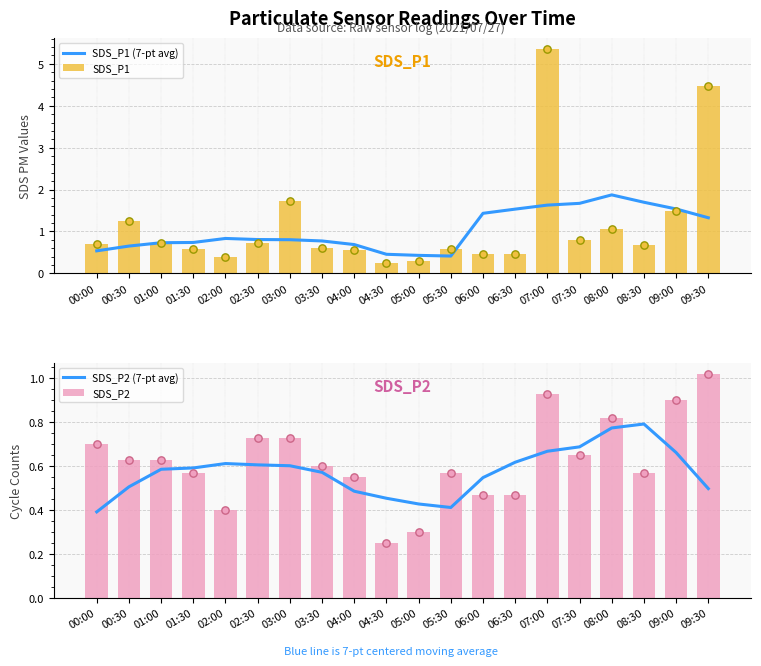

Is the value of SDS_P2 (7-pt avg) at 01:30 greater than the value of SDS_P2 at 00:00?

No